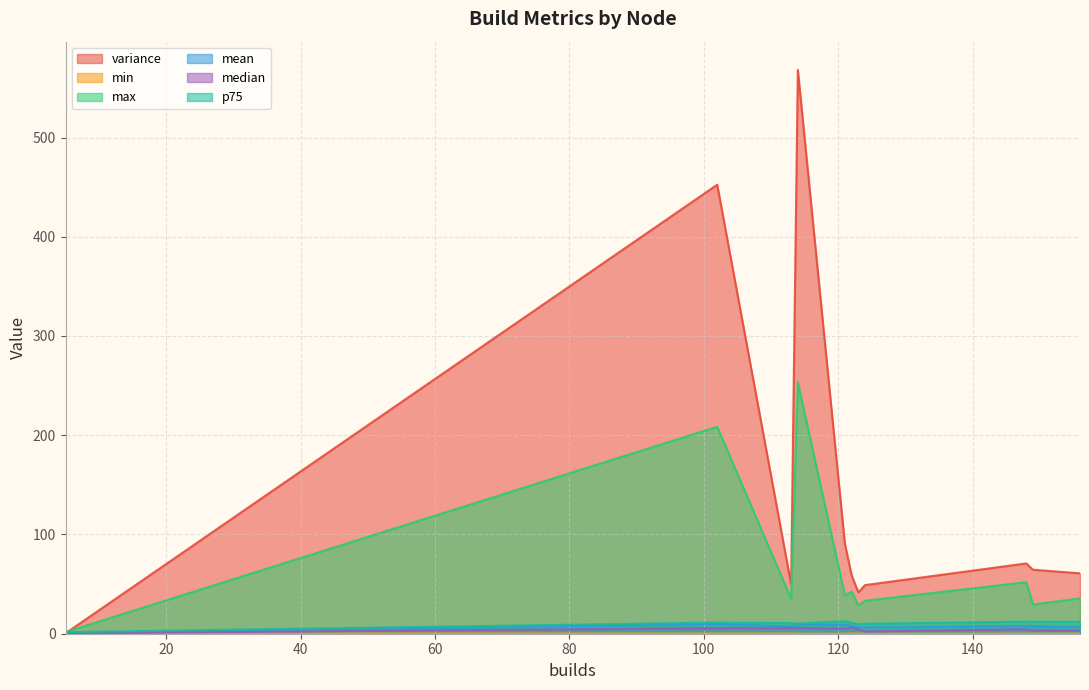

Which has a higher value, 122 or 113?

122